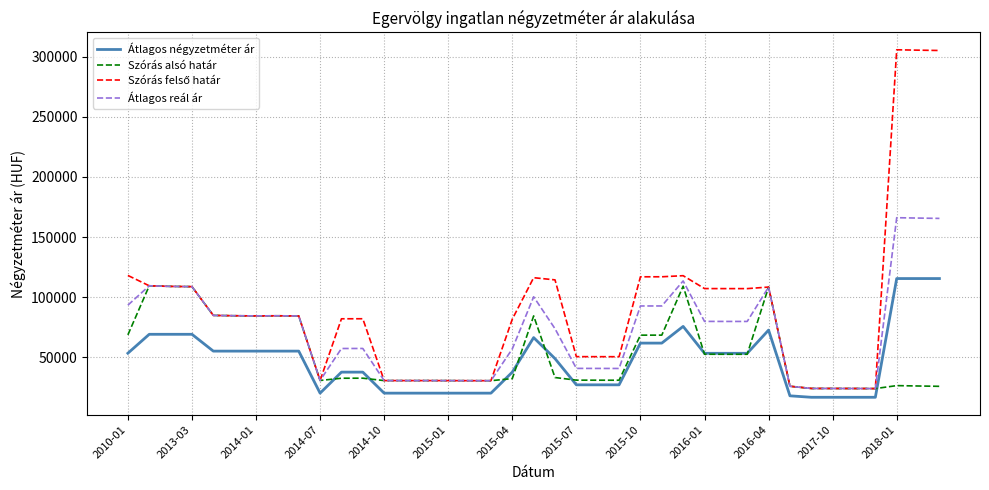

What is the minimum value shown in the chart?

16555